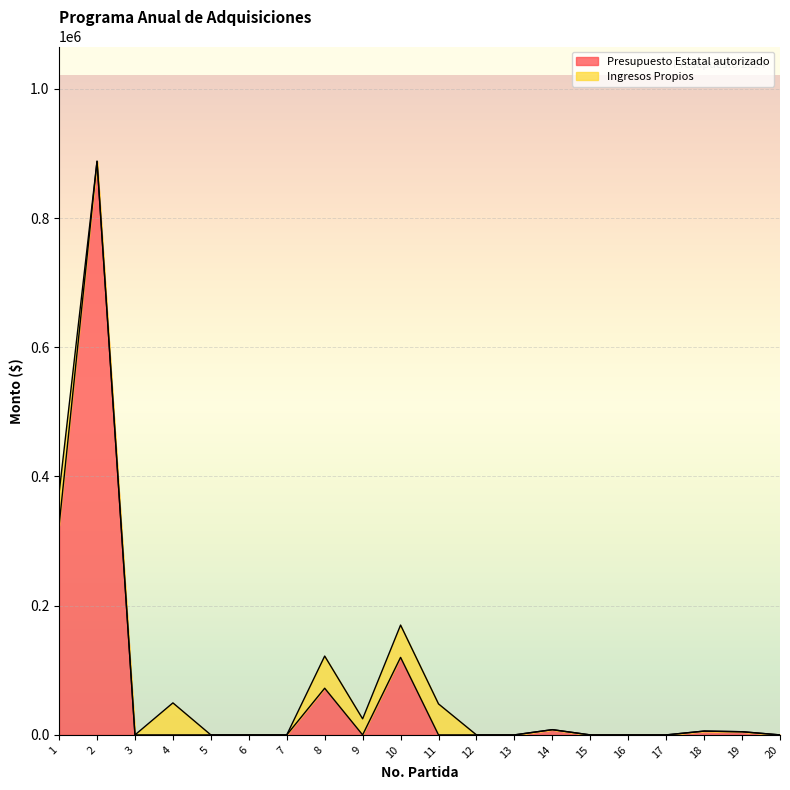

What is the maximum value shown in the chart?

887887.7